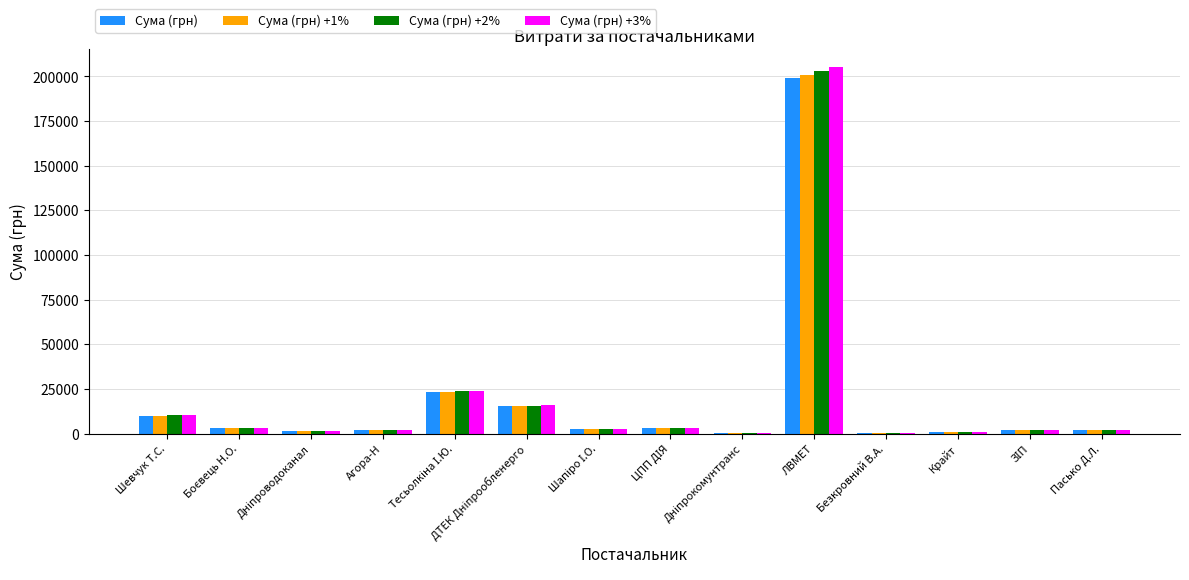

At which category is the sum across all series the highest?

ЛВМЕТ